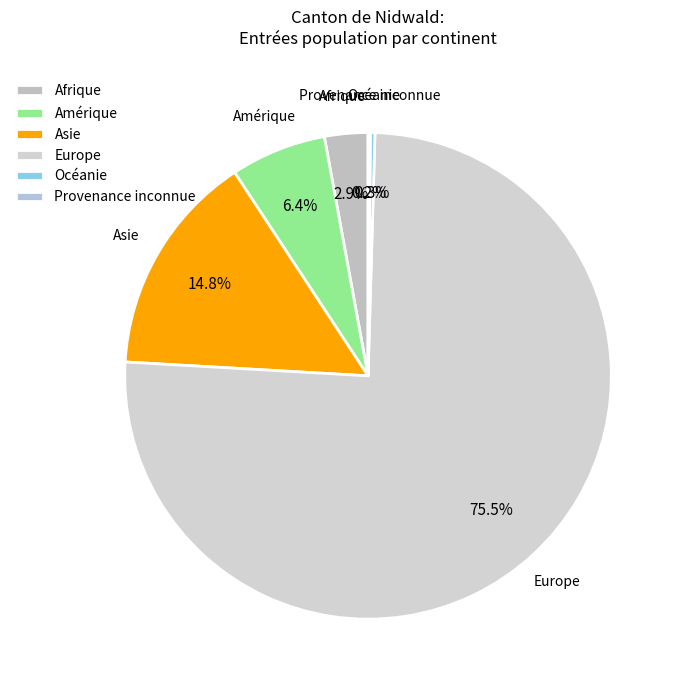

Between Europe and Asie, which is larger?

Europe